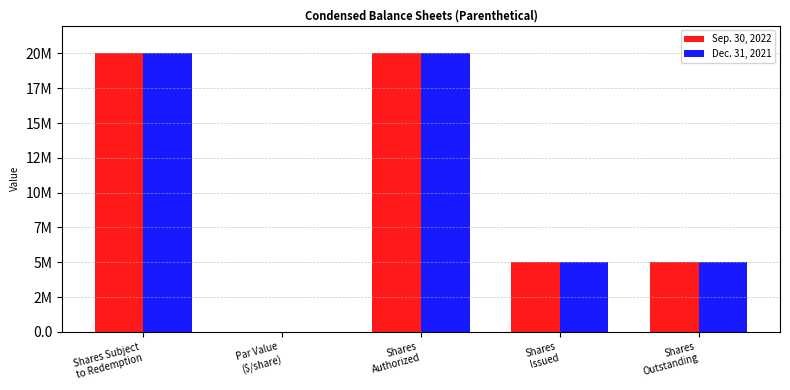

Does the chart contain stacked bars?

No